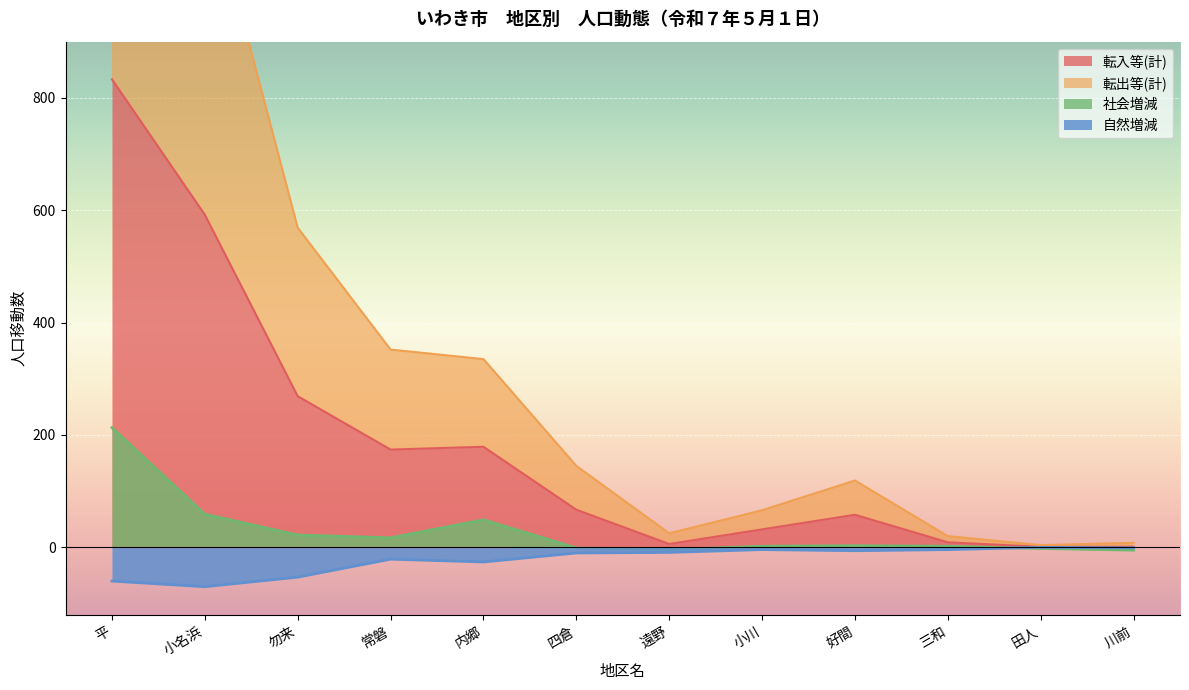

Which has a higher value, 四倉 or 小名浜?

小名浜